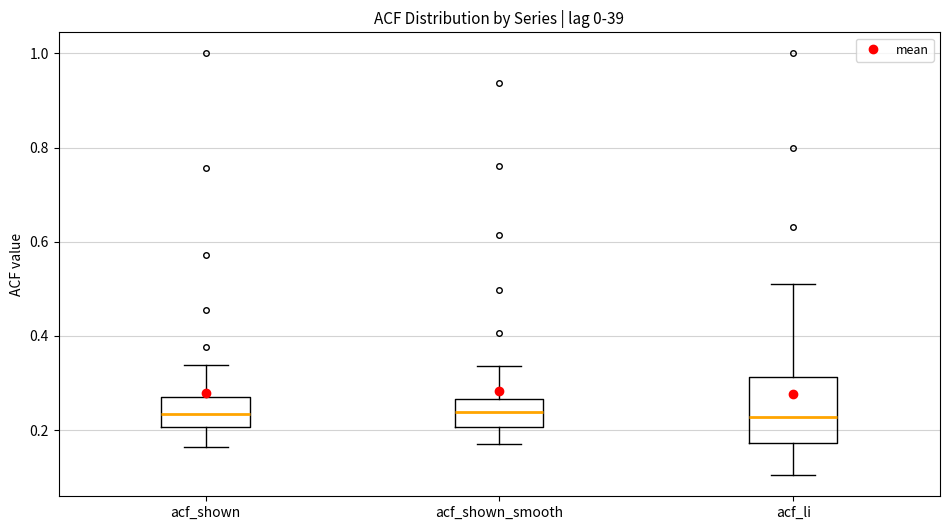

Reading left to right, read every box against the y-axis: the position of its median line, the range the box covers, and the ends of its whiskers. The values are not printed on the chart, so give them approximately, as read against the axis.

acf_shown: median 0.24, box 0.20 to 0.28, whiskers 0.16 to 0.34
acf_shown_smooth: median 0.24, box 0.20 to 0.26, whiskers 0.18 to 0.34
acf_li: median 0.22, box 0.18 to 0.32, whiskers 0.10 to 0.52